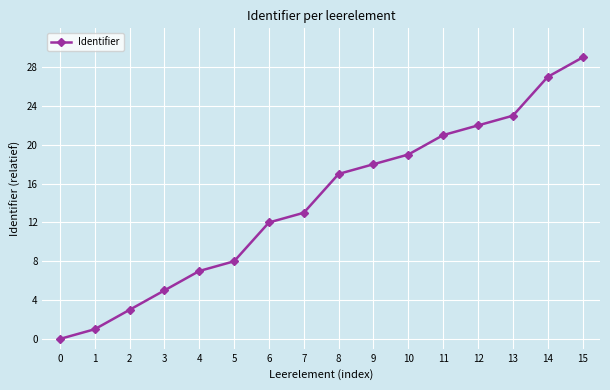

Reading left to right, transcribe all the data shown in this chart.

0	1	3	5	7	8	12	13	17	18	19	21	22	23	27	29